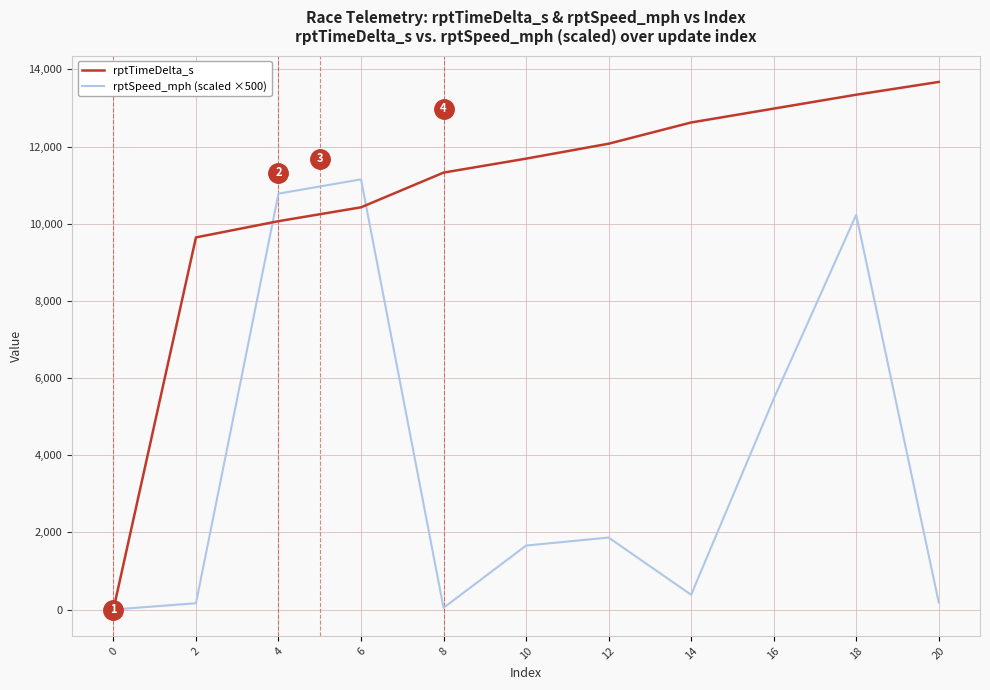

How many lines are shown in the chart?

2